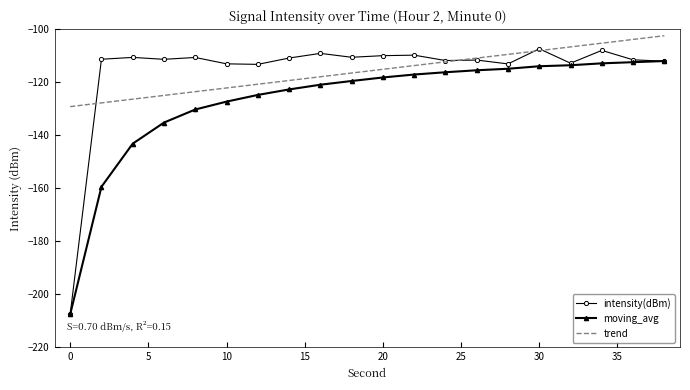

What is the difference between the maximum and minimum values in the intensity(dBm) series?

100.1